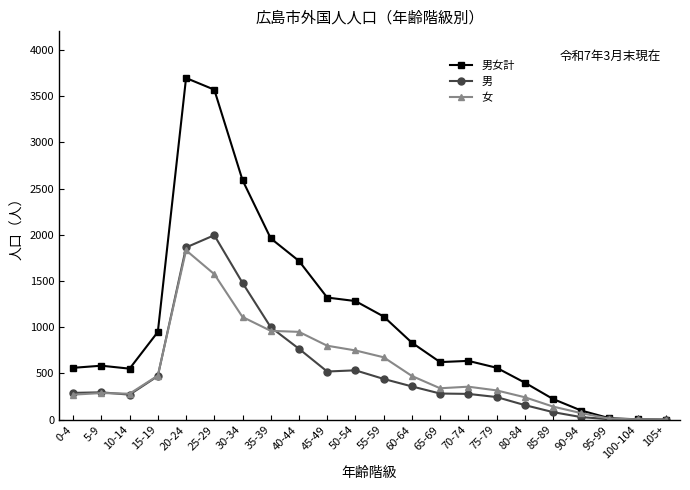

Which category has the highest value across all series?

20-24